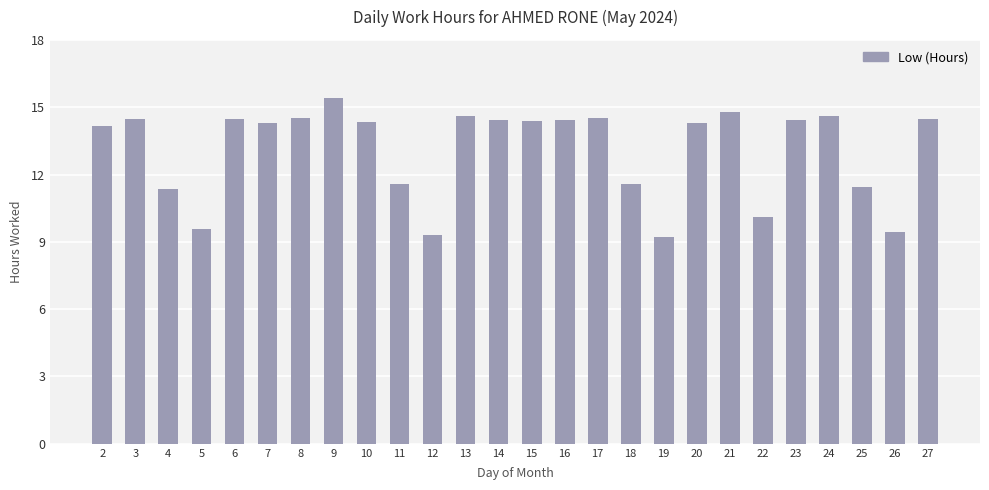

What is the ratio of the value at 2 to the value at 20?

1.0